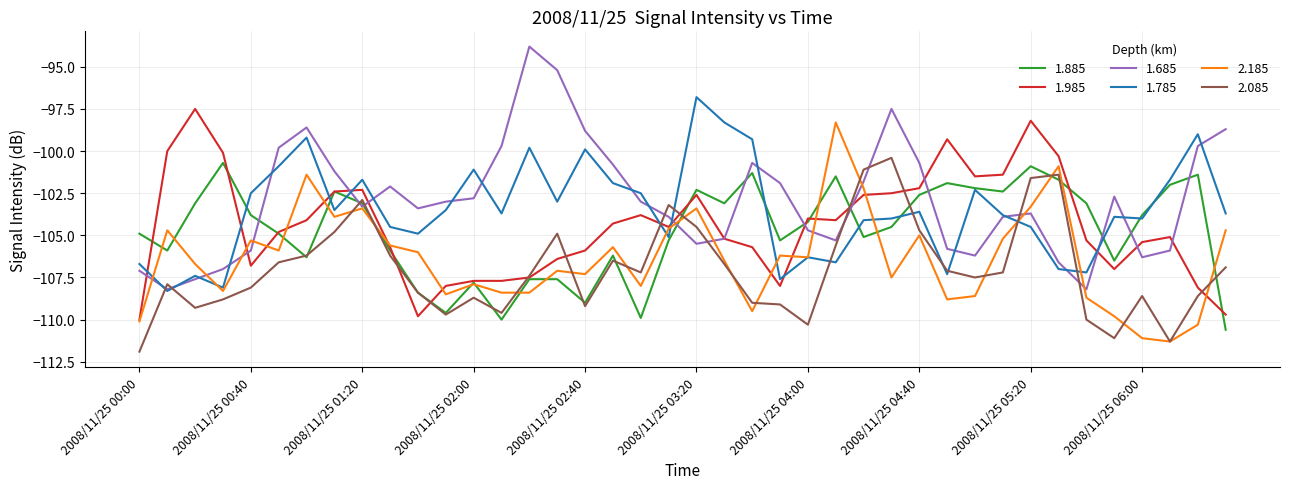

What is the maximum value for 1.885?

-100.7